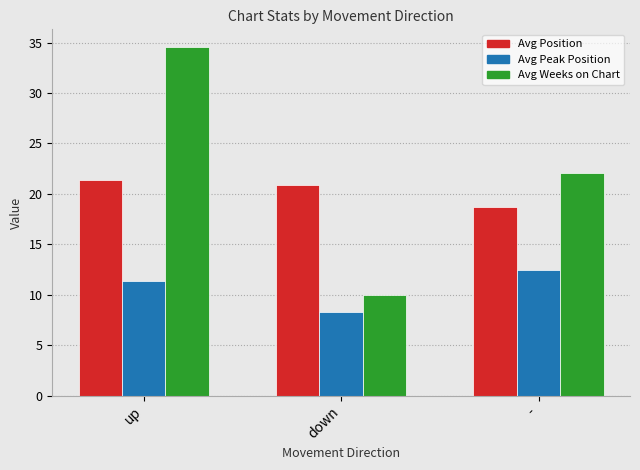

Which category has the highest value in the Avg Weeks on Chart series?

up